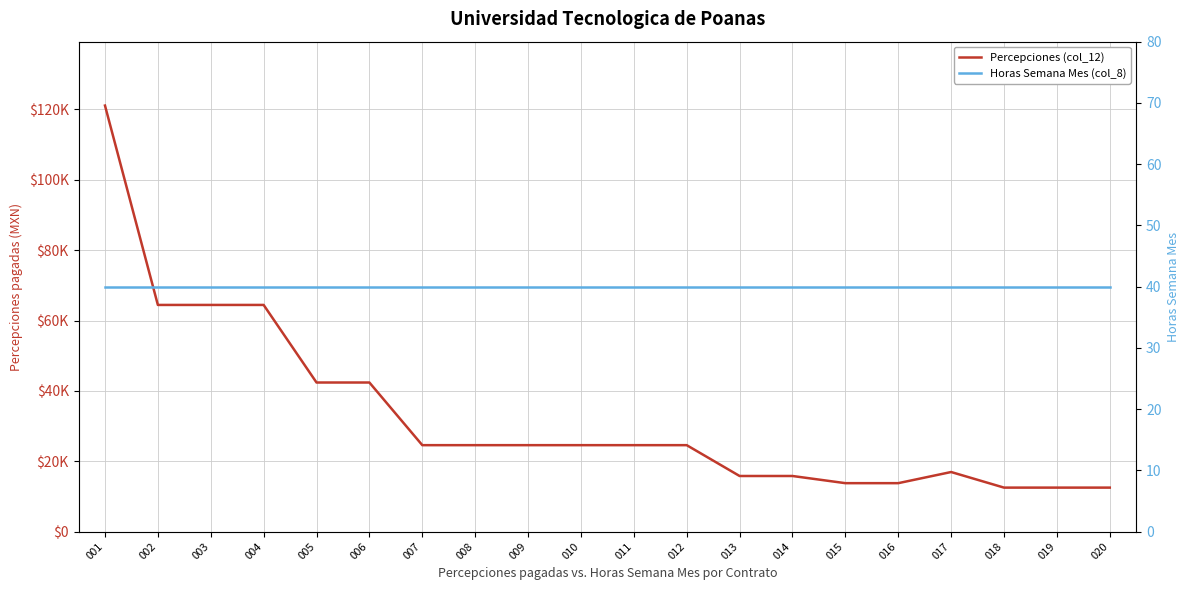

What is the minimum value shown in the chart?

40.0